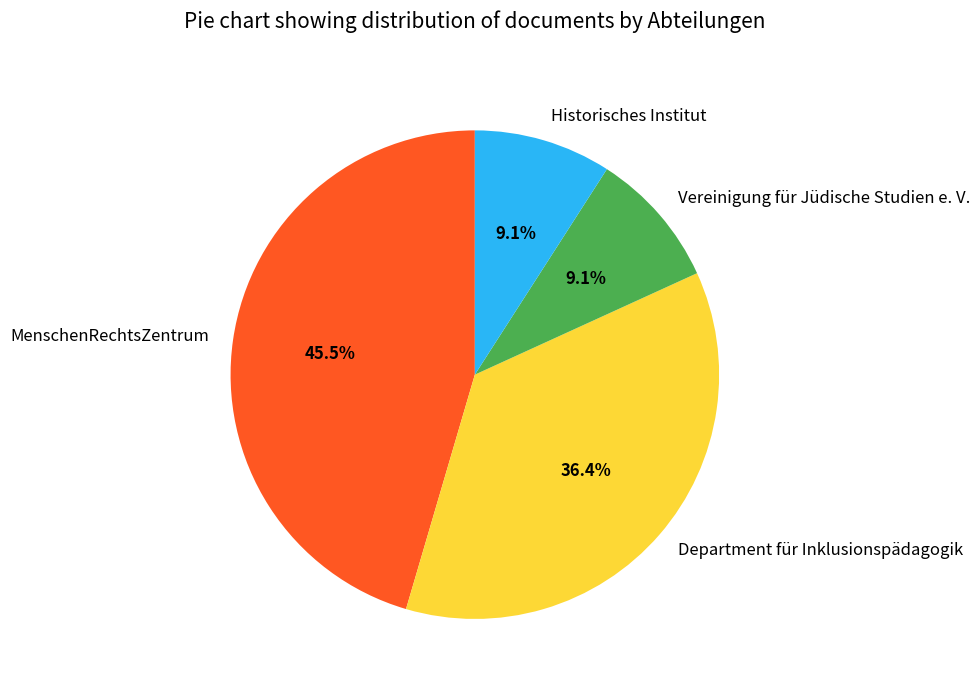

To the nearest percent, what is the difference between the largest and smallest slice percentages?

36%